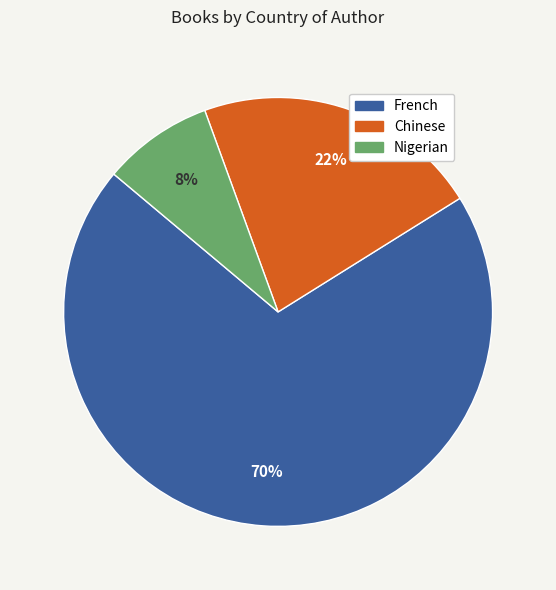

To the nearest percent, what percentage of the pie is French?

70%